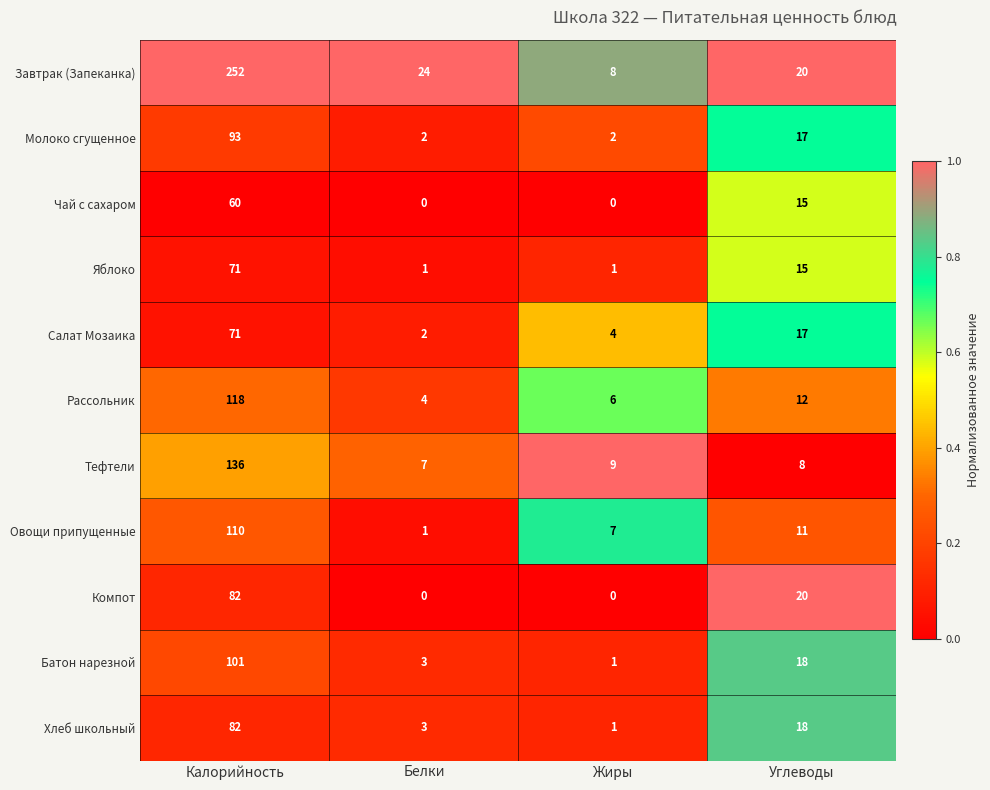

How many categories are shown in the chart?

4